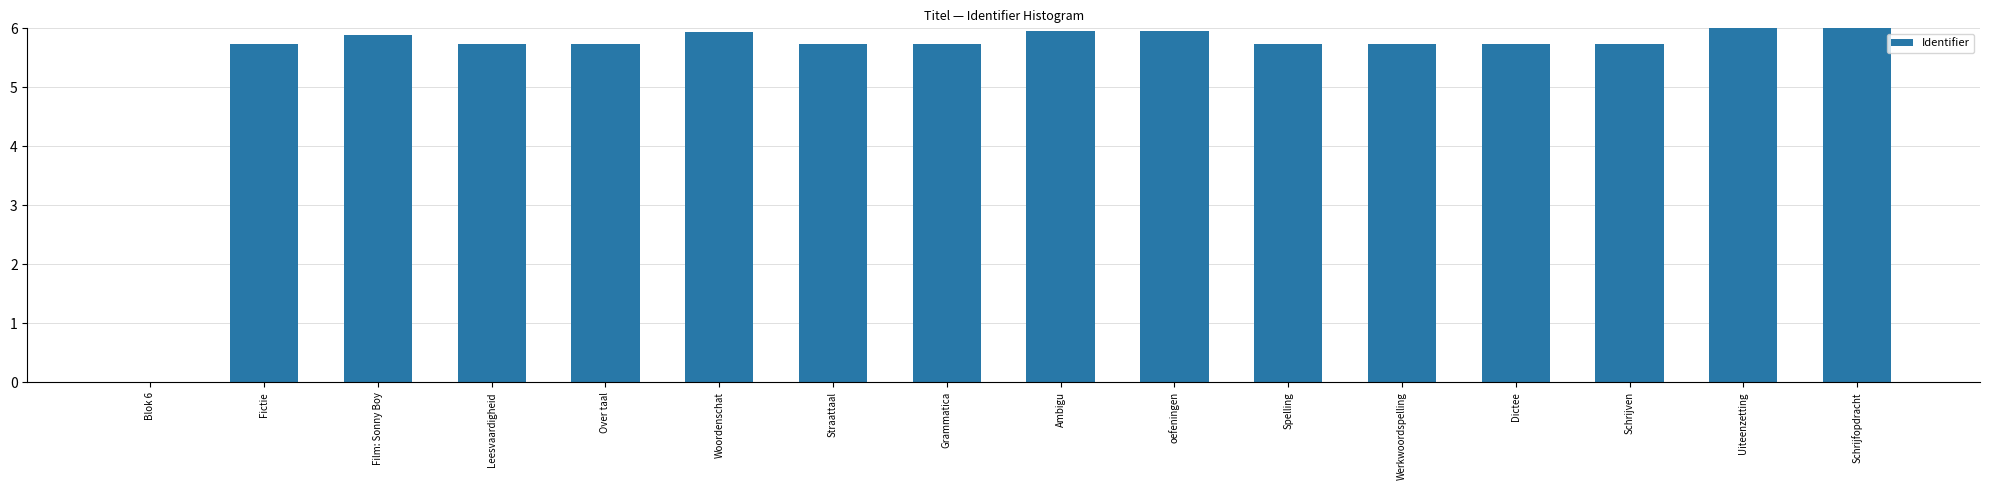

What is the maximum value shown in the chart?

6.0